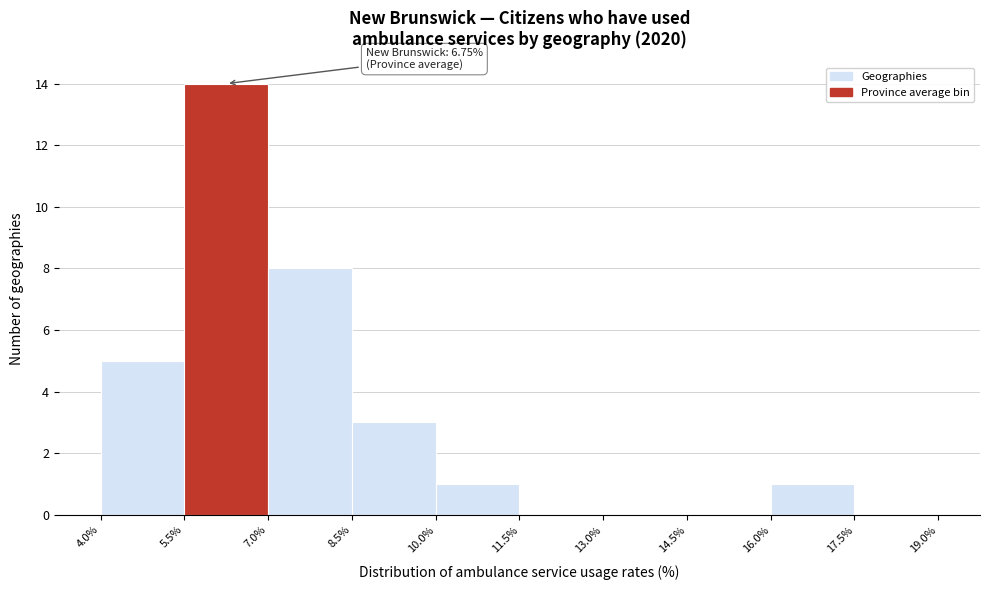

Which range on the x-axis has the tallest bar?

5.5% to 7.0%